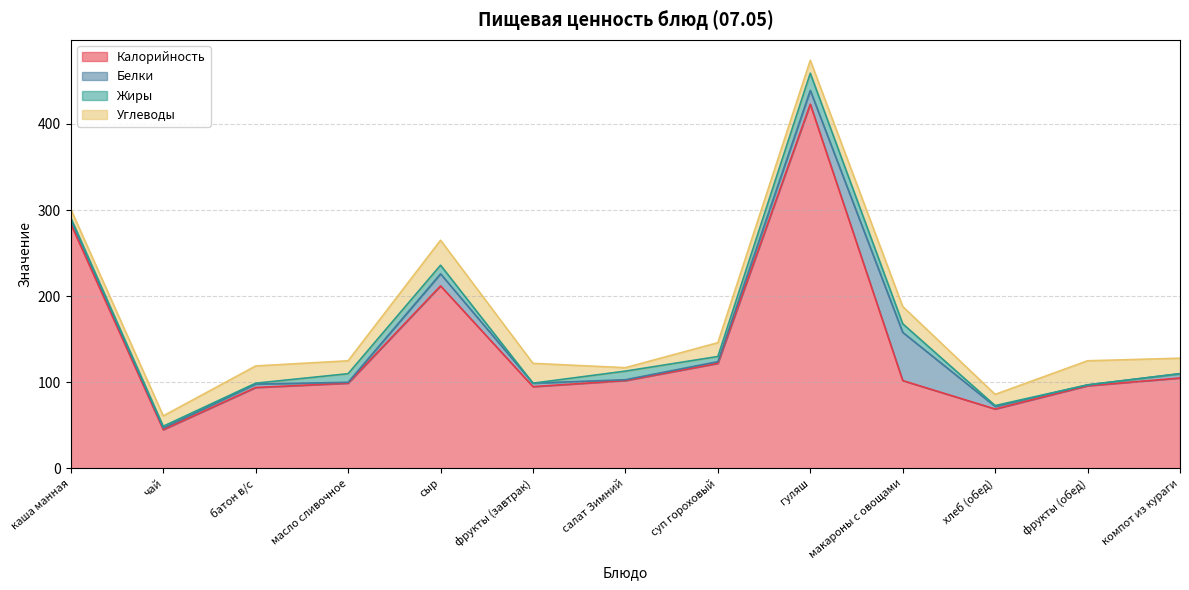

True or false: Белки and Калорийность intersect in this chart.

False